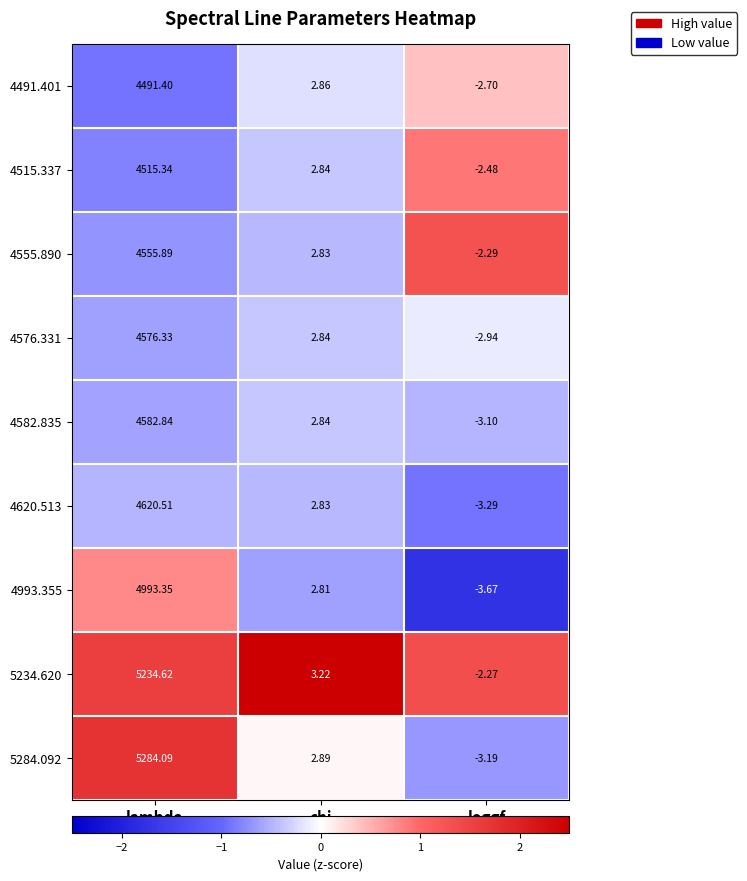

At which label does 4582.835 first exceed 2?

lambda